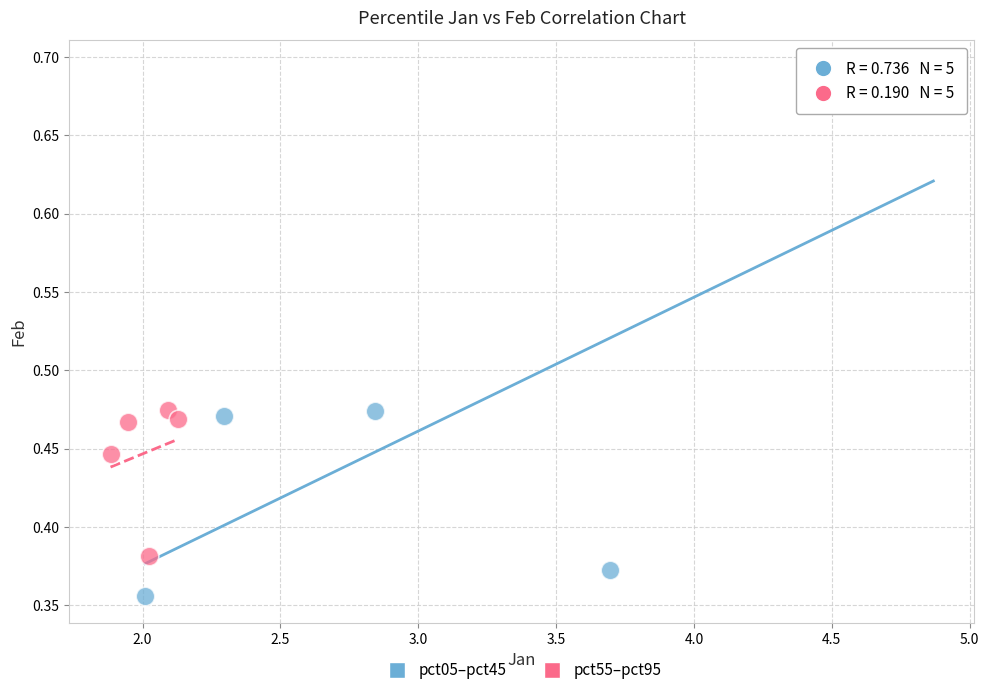

Which series reaches the maximum Y coordinate?

pct05–pct45